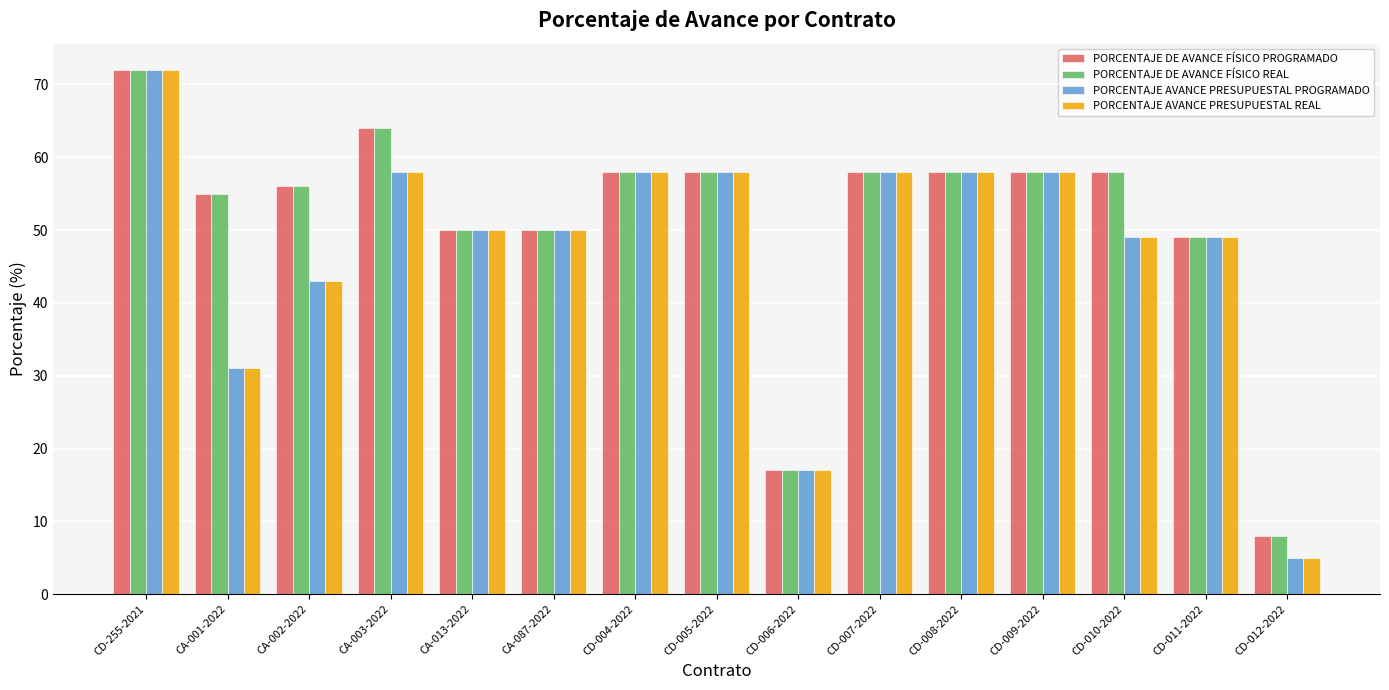

What is the smallest value displayed?

5